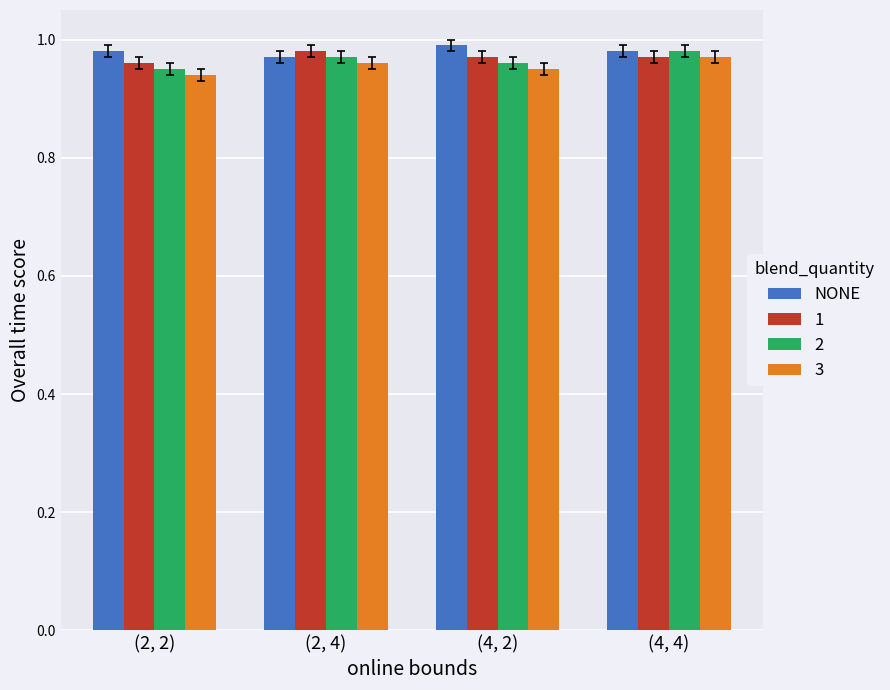

The 2 series shows 1.7 at (4, 4). True or false?

False